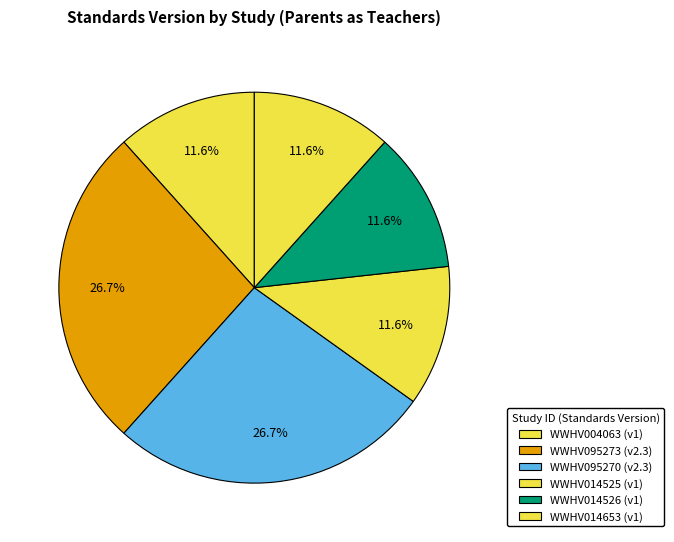

How many slices are in this pie chart?

6